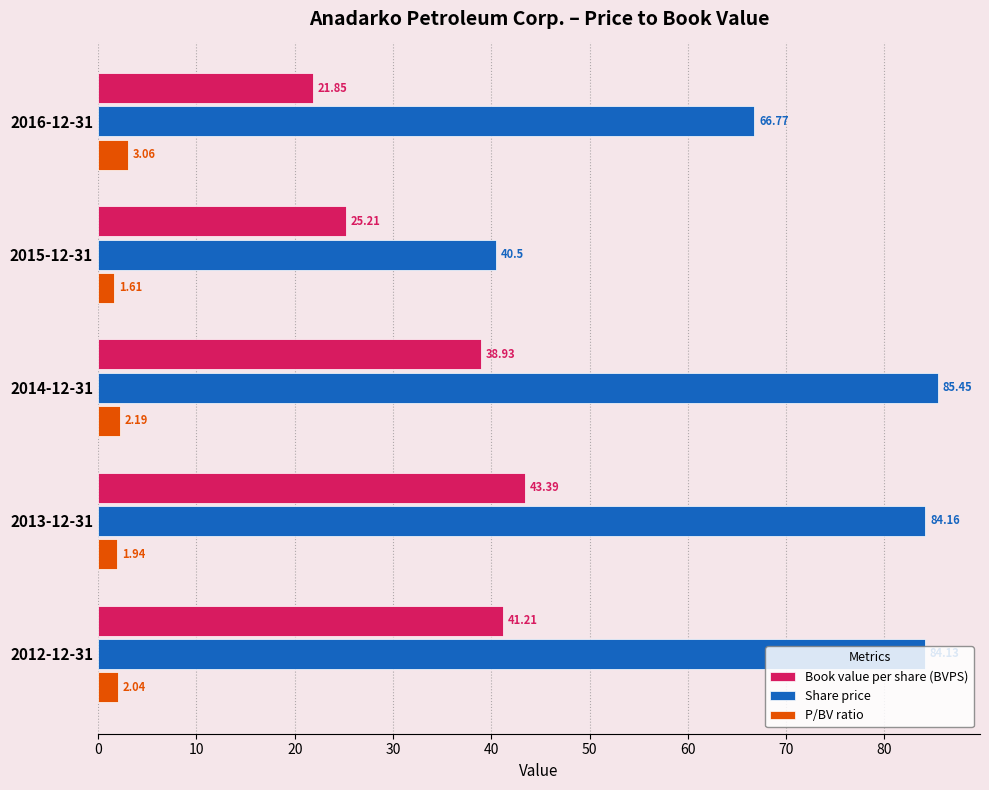

At which category is the sum across all series the highest?

2013-12-31